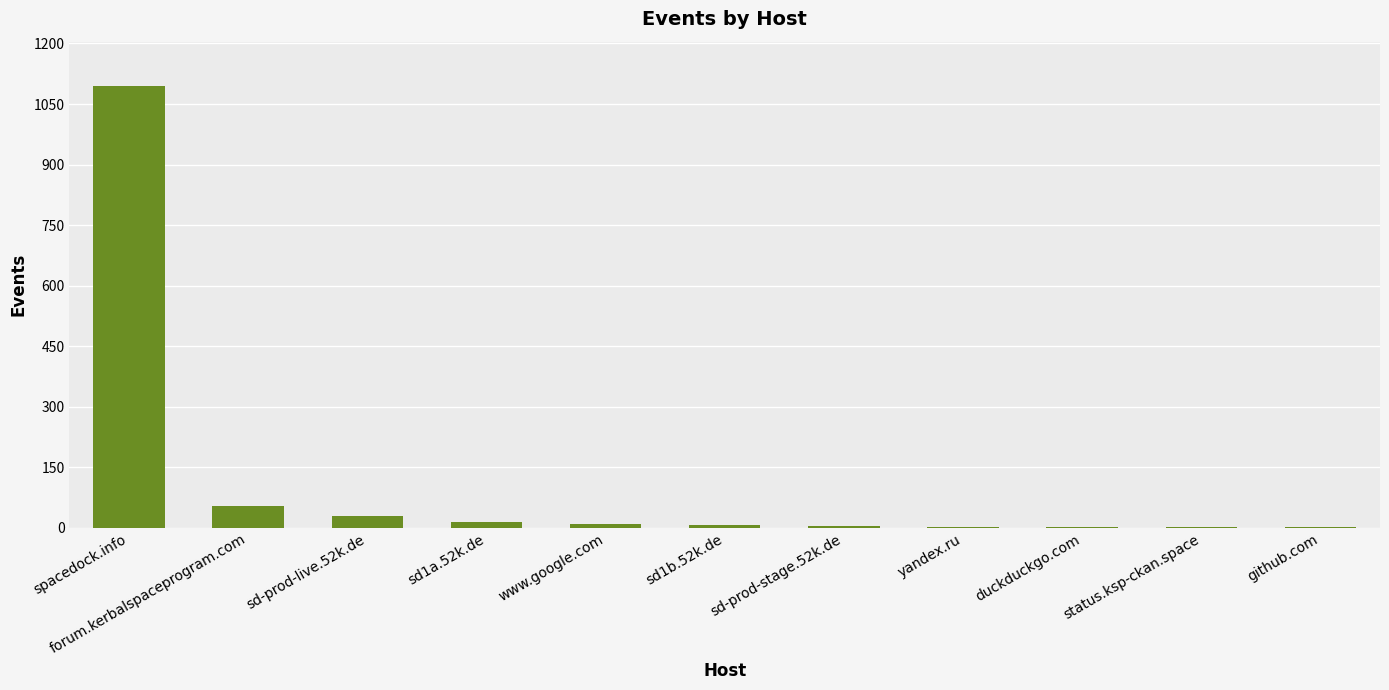

What is the change in value from spacedock.info to yandex.ru?

-1093